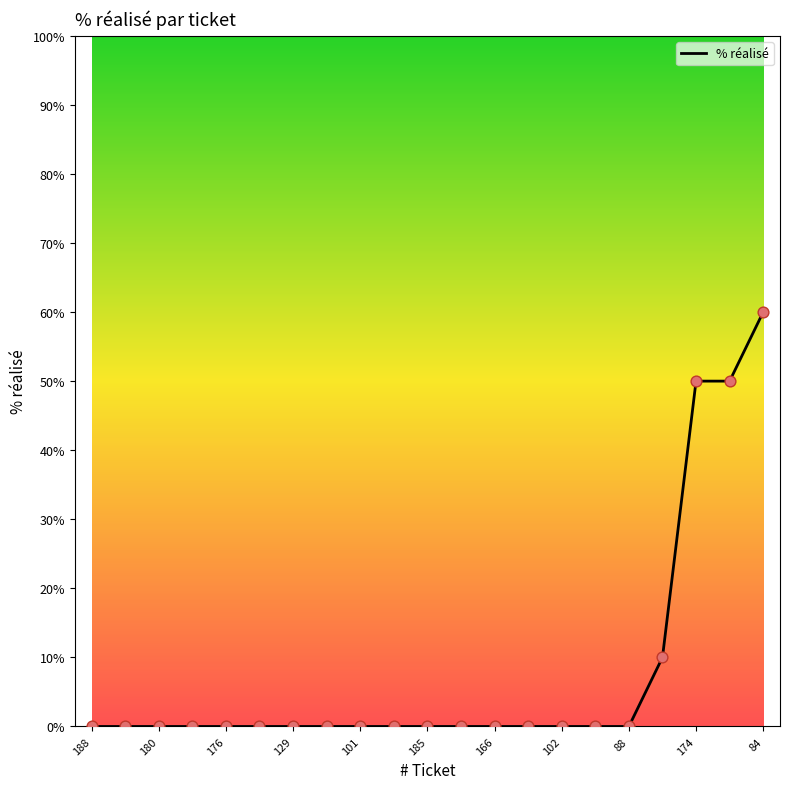

What is the difference between the maximum and minimum values?

60